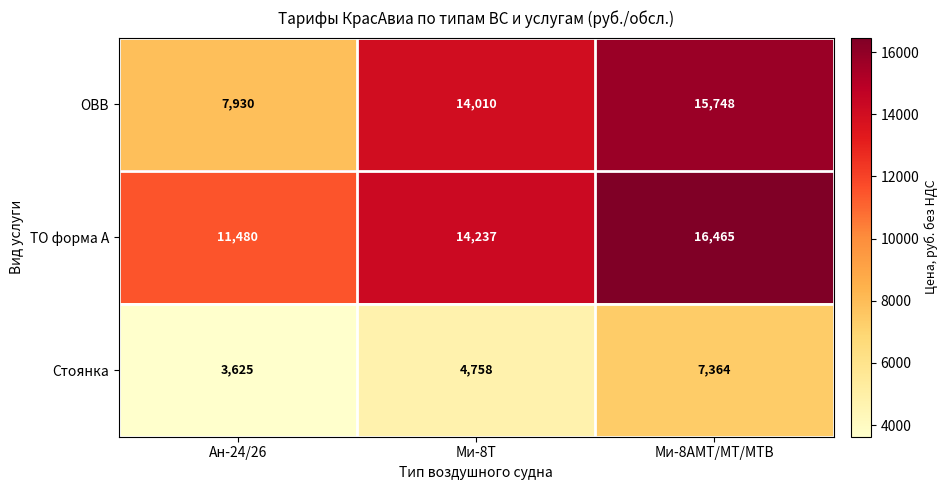

What is the difference between the highest and lowest values at Ми-8АМТ/МТ/МТВ?

9101